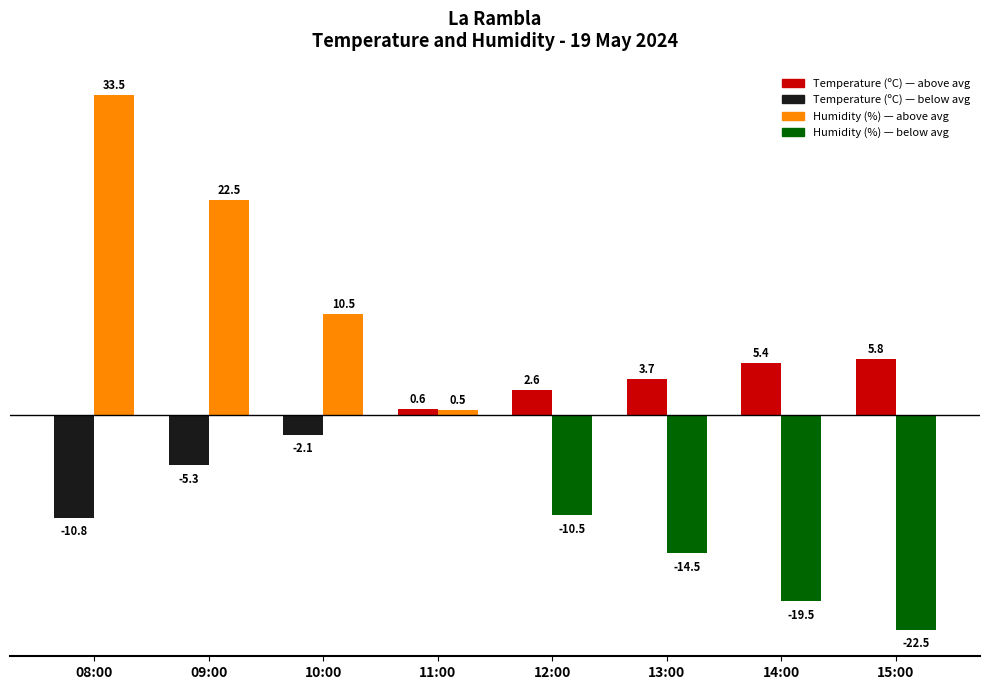

Which category has the highest value across all series?

08:00